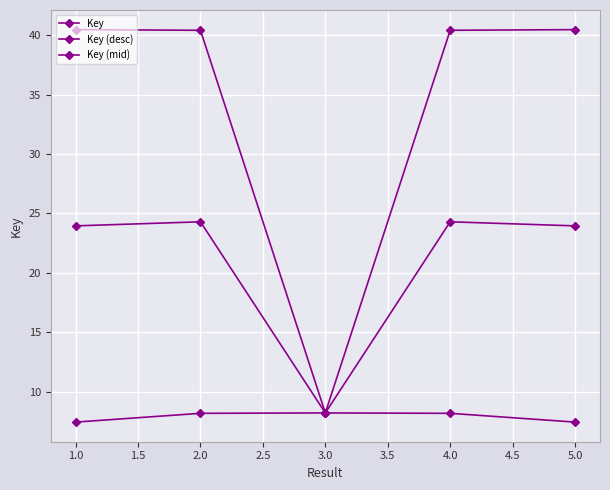

How many data points in Key (mid) are less than 23?

1